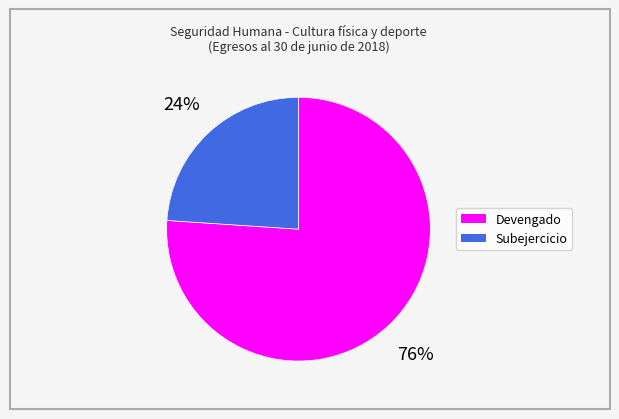

Rank the categories by value from lowest to highest.

Subejercicio, Devengado